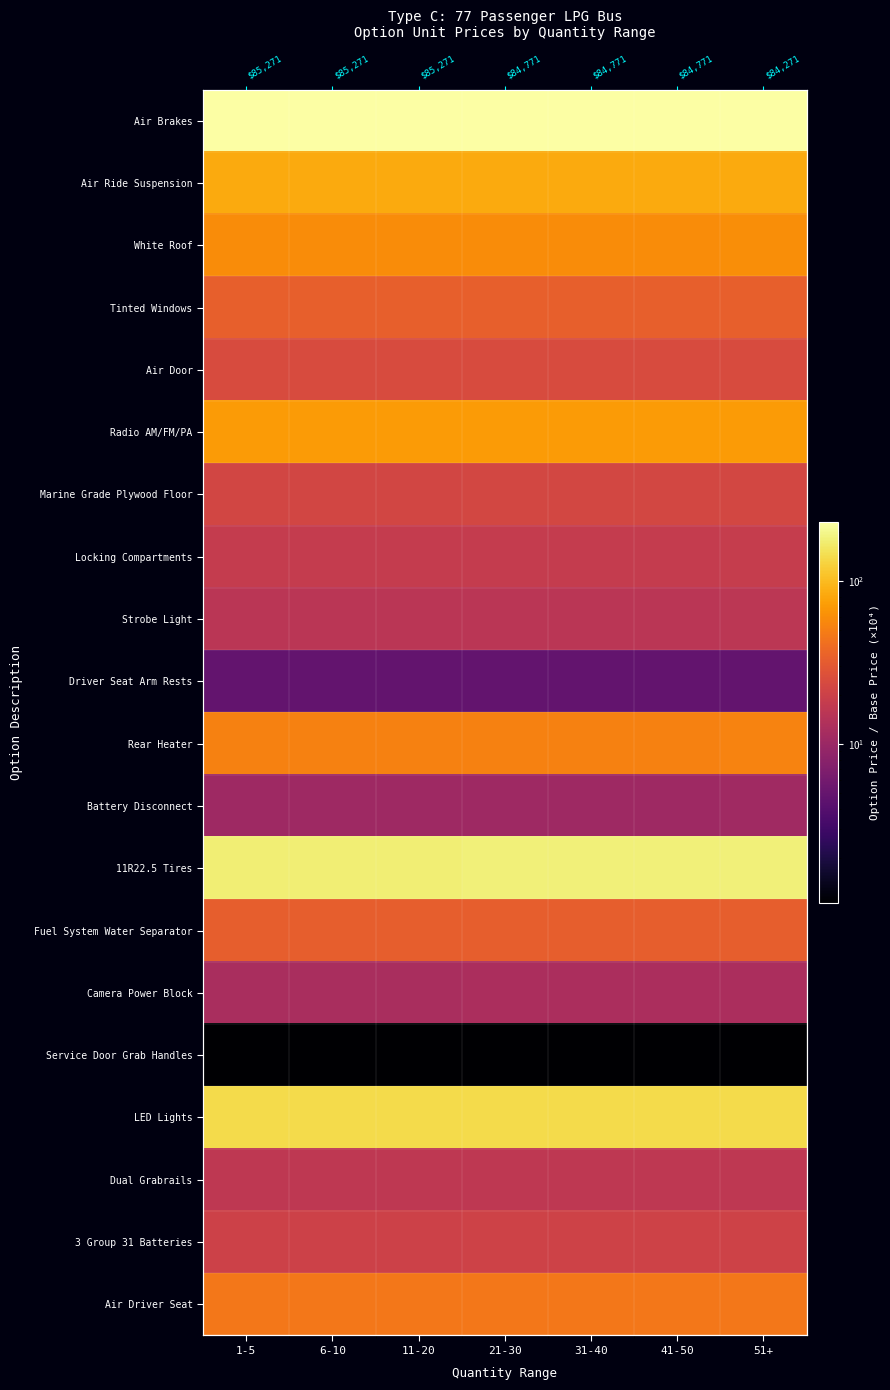

How many distinct data groups are displayed?

20